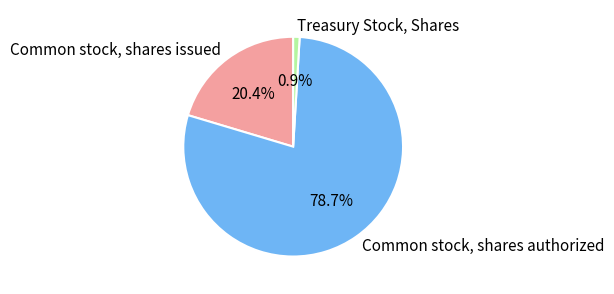

The Common stock, shares authorized slice represents 86% of the pie. True or false?

False